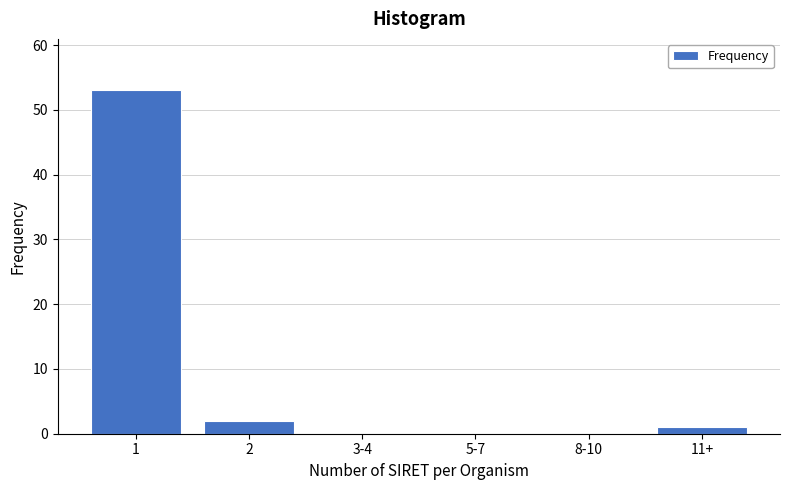

Reading left to right, what are all the values shown in this chart?

1=53	2=2	3-4=0	5-7=0	8-10=0	11+=1